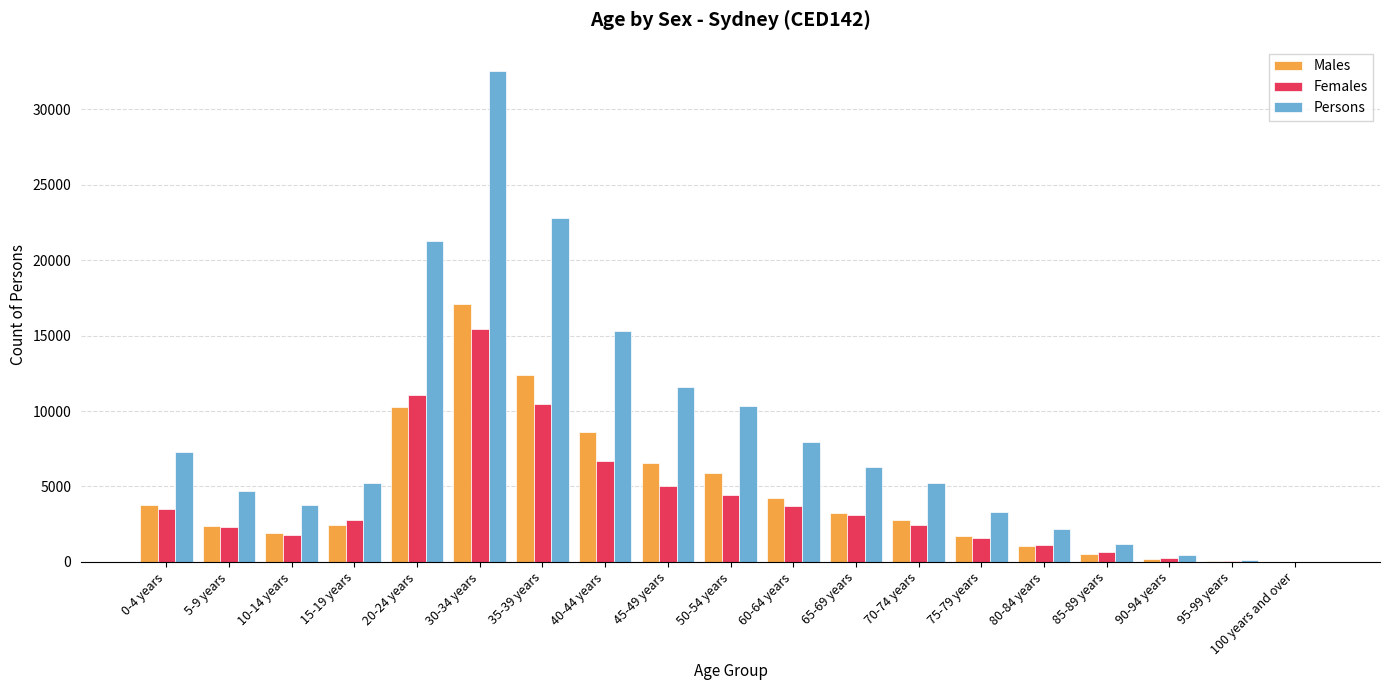

The Males series shows 512 at 85-89 years. True or false?

True